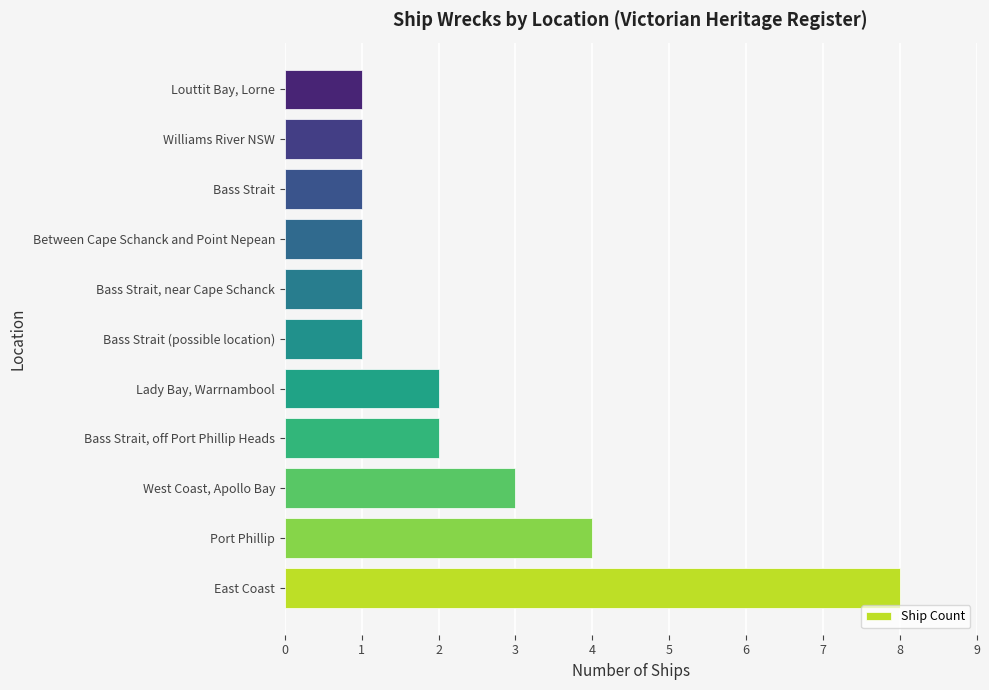

At which label is the value closest to 4?

Port Phillip